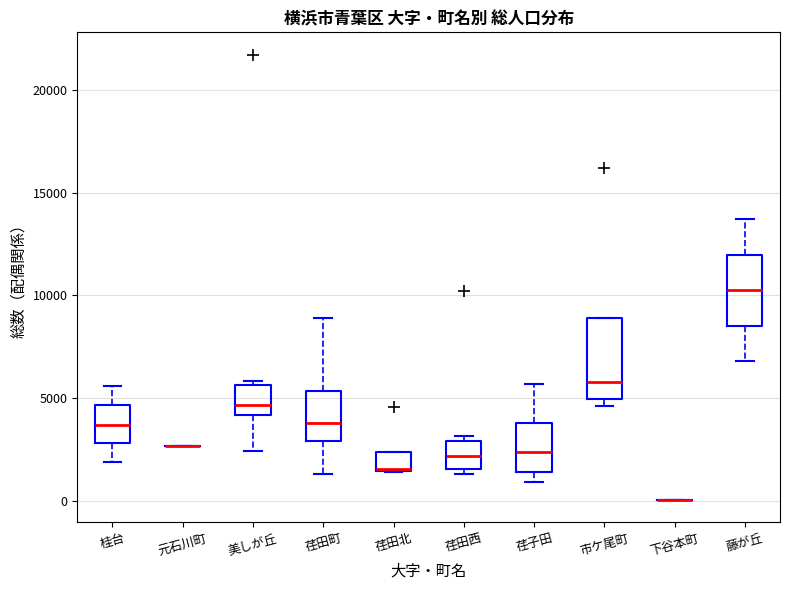

Reading left to right, transcribe this box plot: for each box, give where its median line is, the range the box spans, and where its two whiskers end, as read against the y-axis. The values are not printed on the chart, so give them approximately, as read against the axis.

桂台: median 3500, box 3000 to 4500, whiskers 2000 to 5500
元石川町: box collapsed to a line at 2500, whiskers 2500 to 2500
美しが丘: median 4500, box 4000 to 5500, whiskers 2500 to 6000
荏田町: median 4000, box 3000 to 5500, whiskers 1500 to 9000
荏田北: median 1500, box 1500 to 2500, whiskers 1500 to 2500
荏田西: median 2000, box 1500 to 3000, whiskers 1500 (just below the box's lower edge) to 3000 (just above the box's upper edge)
荏子田: median 2500, box 1500 to 4000, whiskers 1000 to 5500
市ケ尾町: median 6000, box 5000 to 9000, whiskers 4500 to 9000
下谷本町: box collapsed to a line at 0, whiskers 0 to 0
藤が丘: median 10500, box 8500 to 12000, whiskers 7000 to 13500